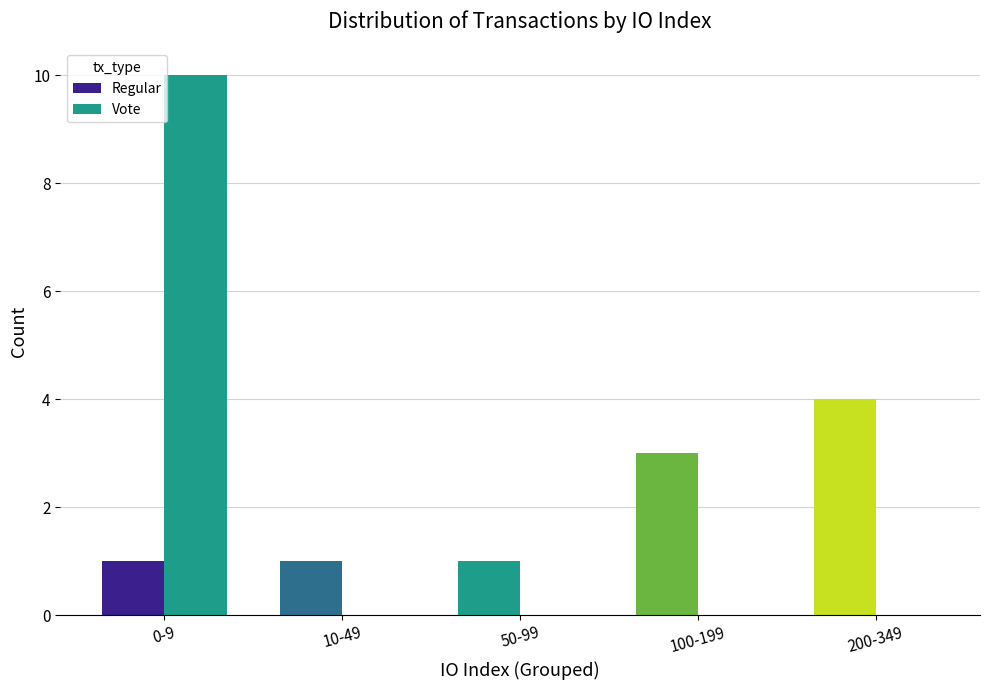

How many groups of bars are there?

5